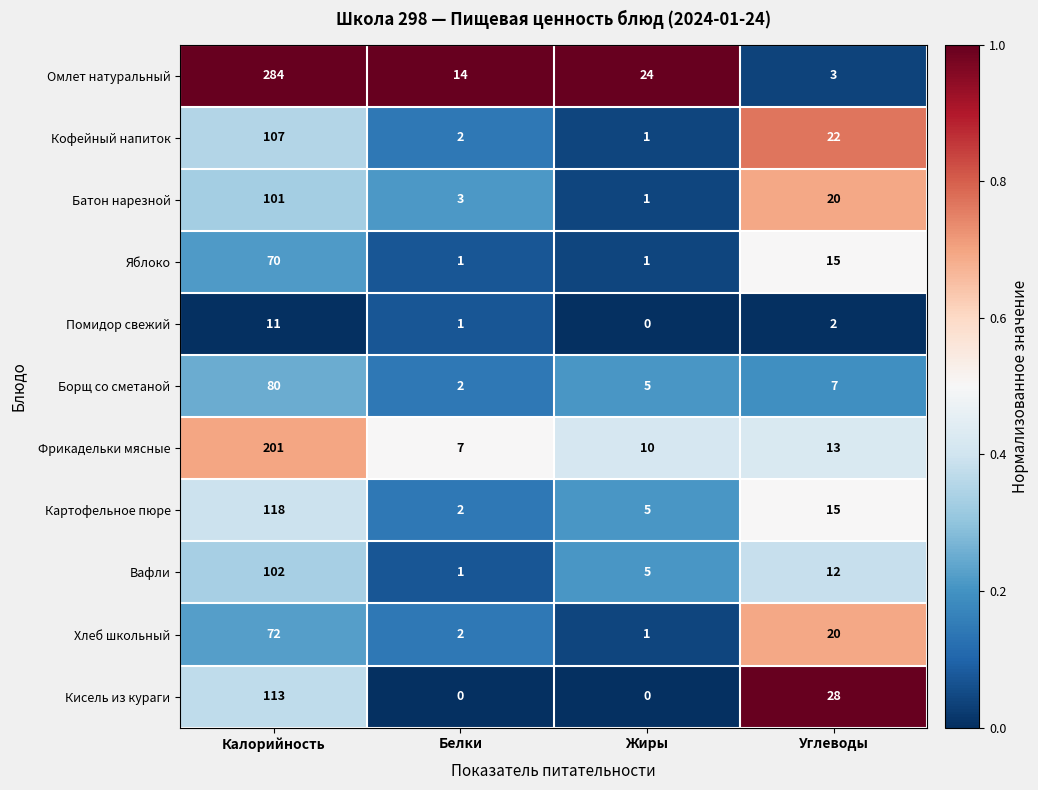

What is the difference between the Кисель из кураги values at Белки and Углеводы?

28